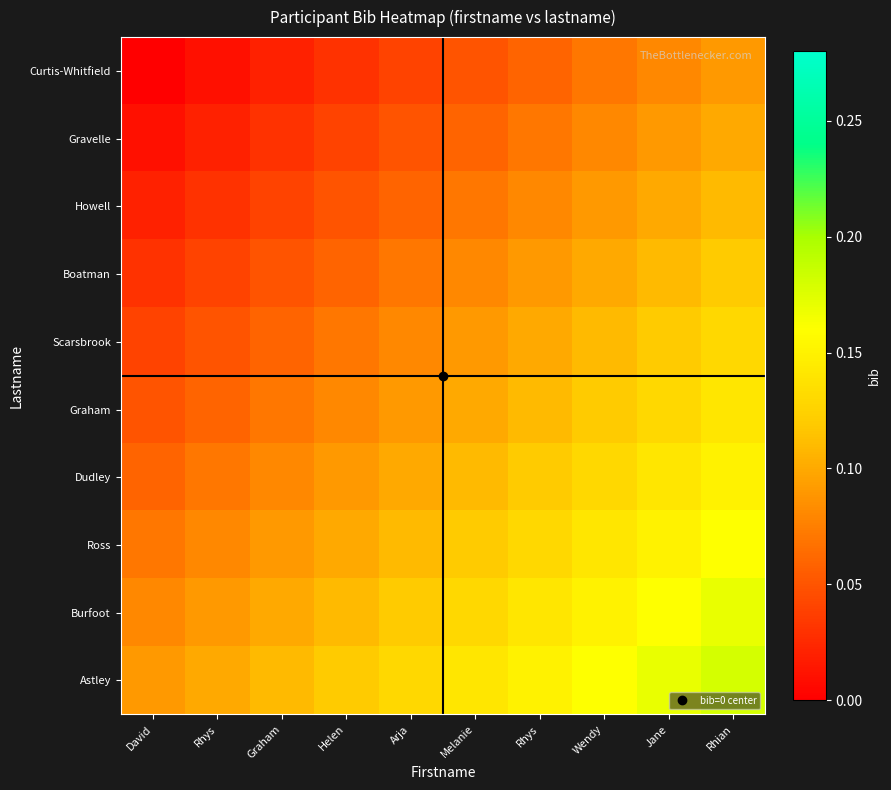

Between Jane and David, which is larger?

Jane